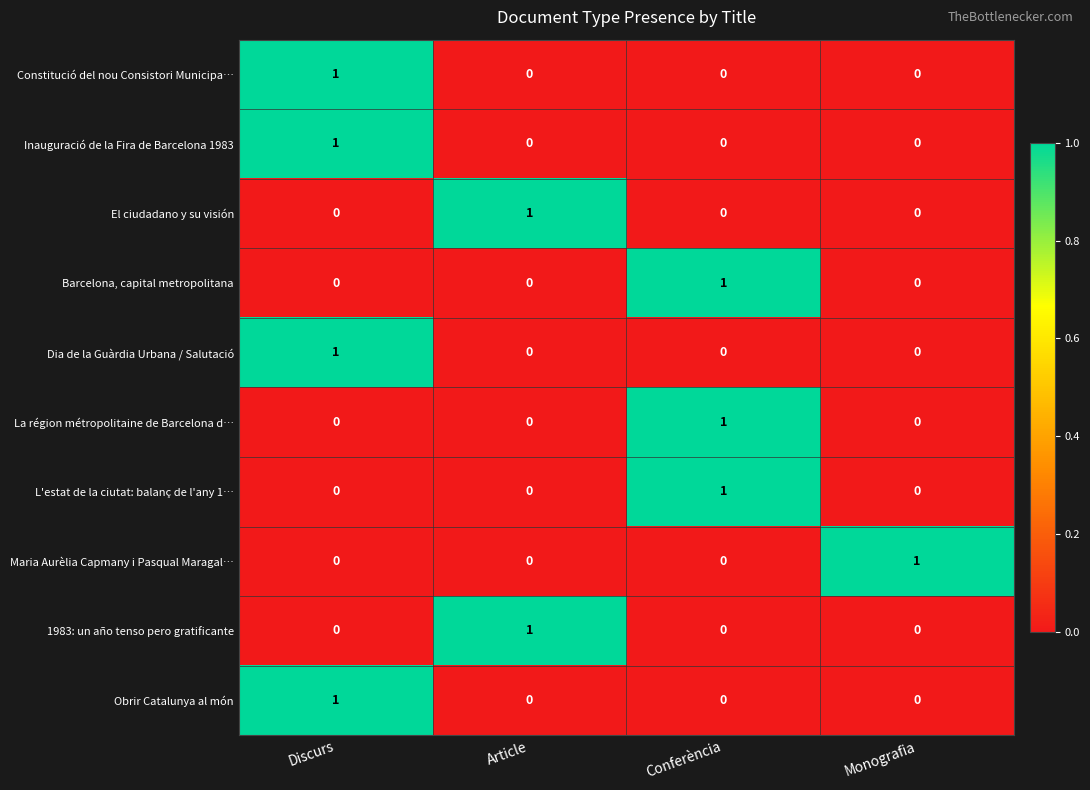

How many El ciudadano y su visión values are between 0 and 1?

4